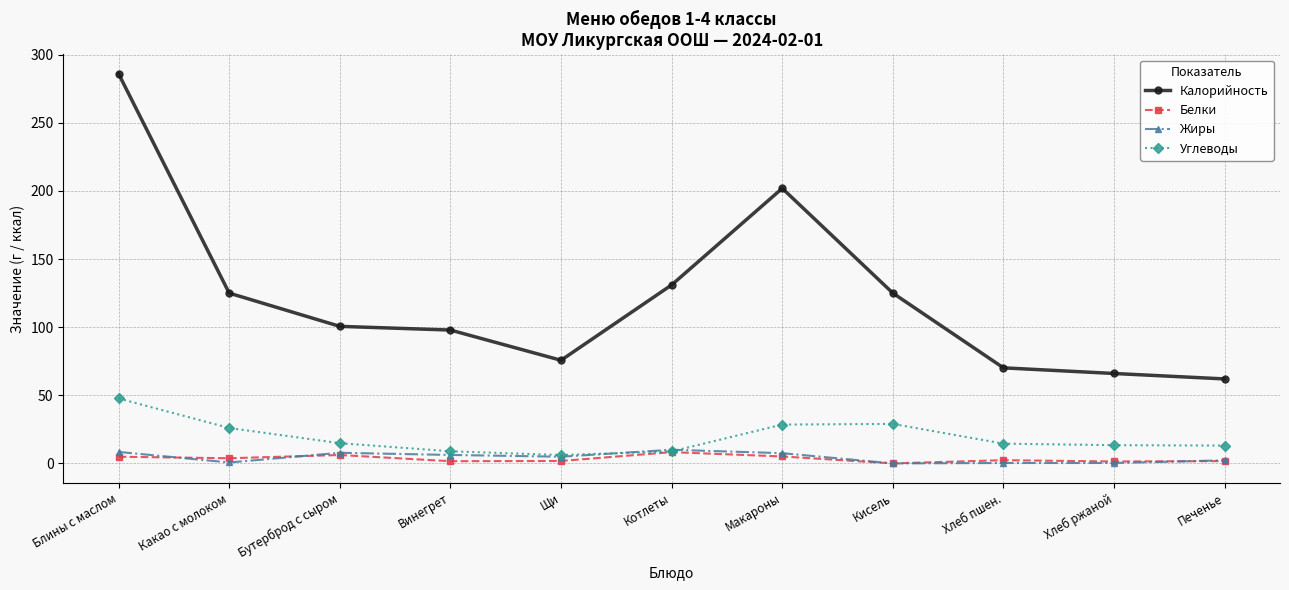

Which series changed the most between Котлеты and Макароны?

Калорийность